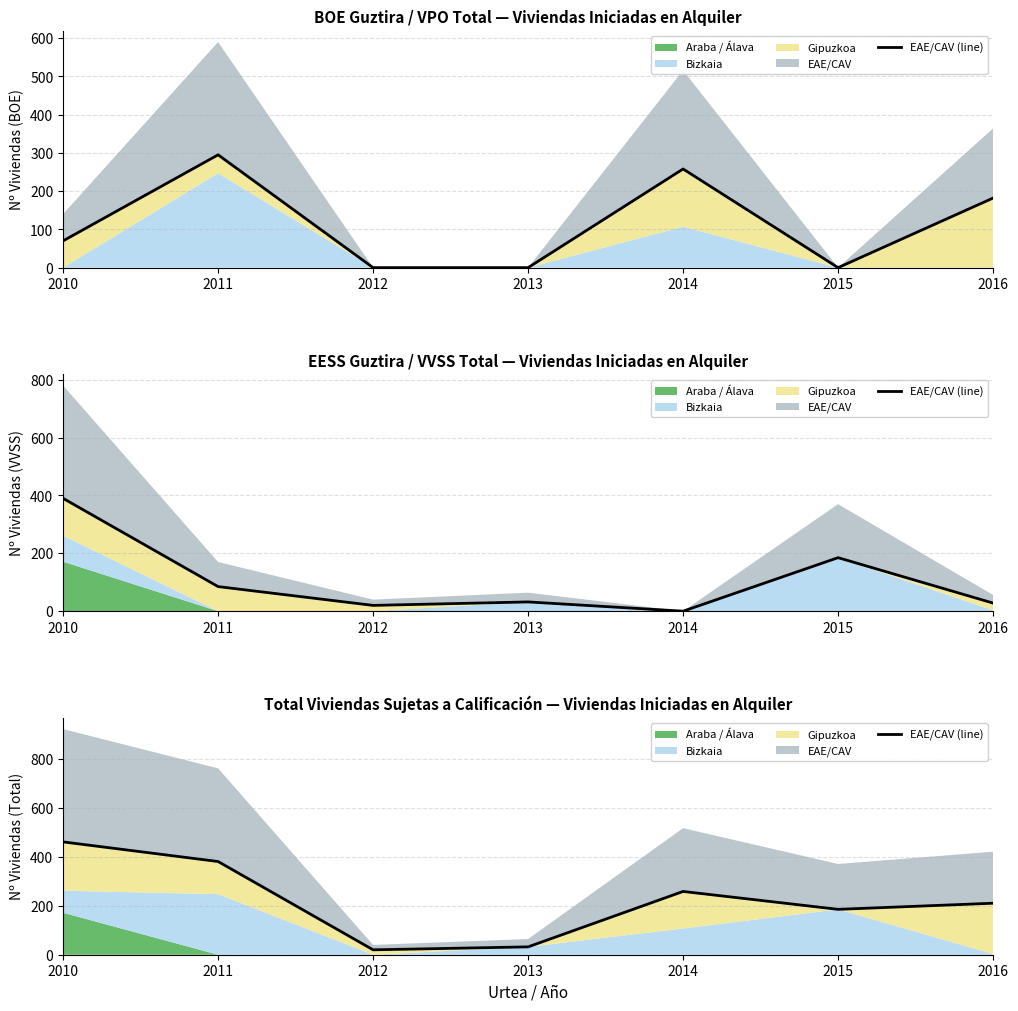

What is the difference between the values at 2014 and 2012?

238